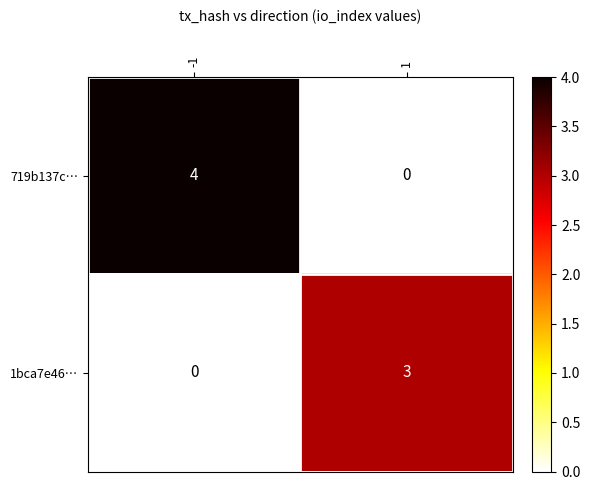

At how many categories does at least one series exceed 2?

2